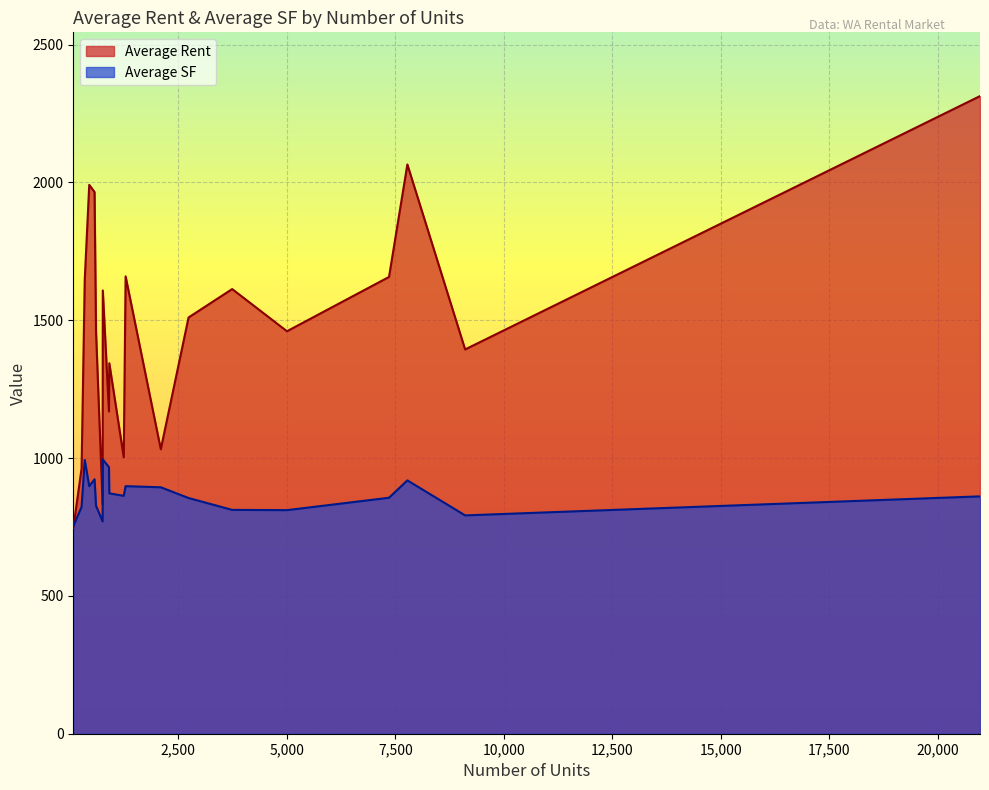

List the series in order of their peak value, highest first.

Average Rent, Average SF